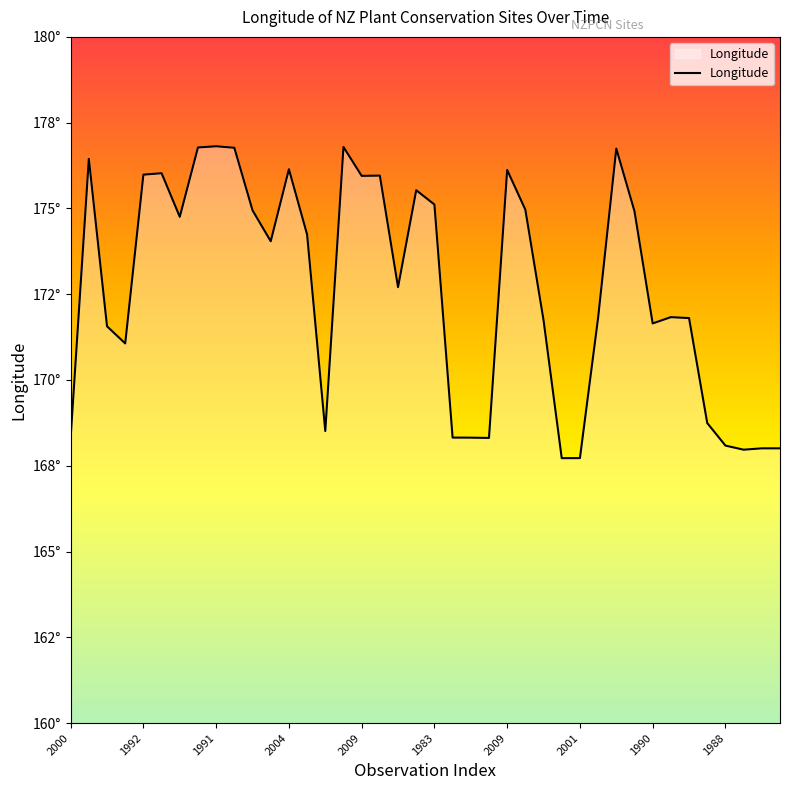

Where is the first local maximum?

1989